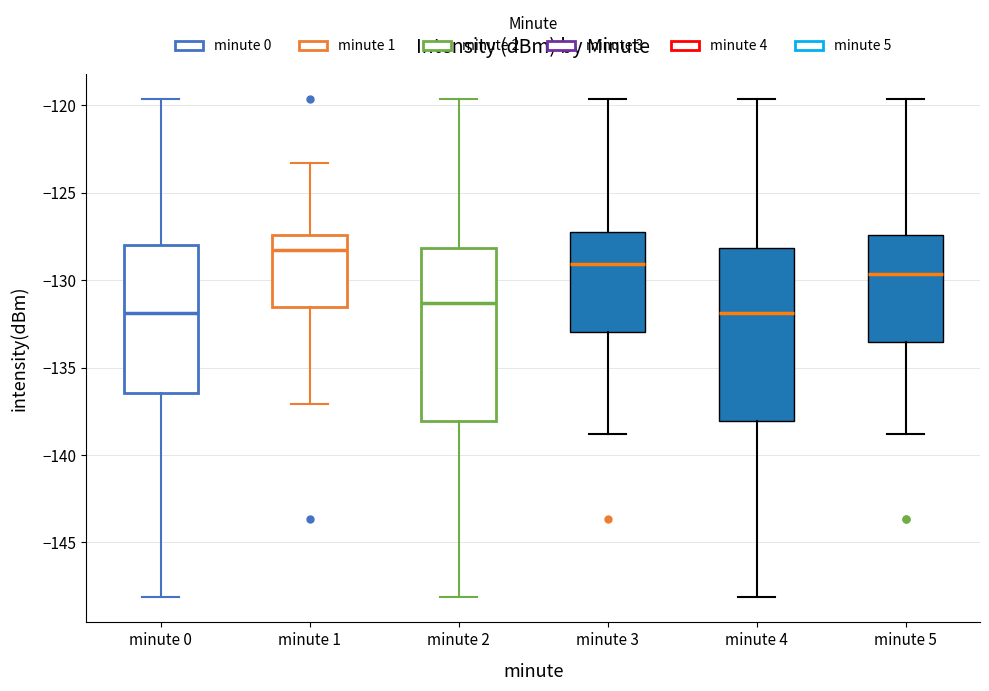

Reading left to right, read every box against the y-axis: the position of its median line, the range the box covers, and the ends of its whiskers. The values are not printed on the chart, so give them approximately, as read against the axis.

minute 0: median -132.0, box -136.5 to -128.0, whiskers -148.0 to -119.5
minute 1: median -128.5, box -131.5 to -127.5, whiskers -137.0 to -123.5
minute 2: median -131.5, box -138.0 to -128.0, whiskers -148.0 to -119.5
minute 3: median -129.0, box -133.0 to -127.0, whiskers -139.0 to -119.5
minute 4: median -132.0, box -138.0 to -128.0, whiskers -148.0 to -119.5
minute 5: median -129.5, box -133.5 to -127.5, whiskers -139.0 to -119.5